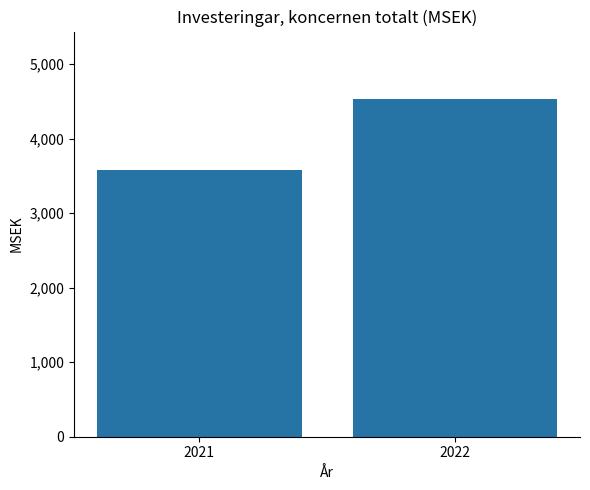

Between 2021 and 2022, which is larger?

2022